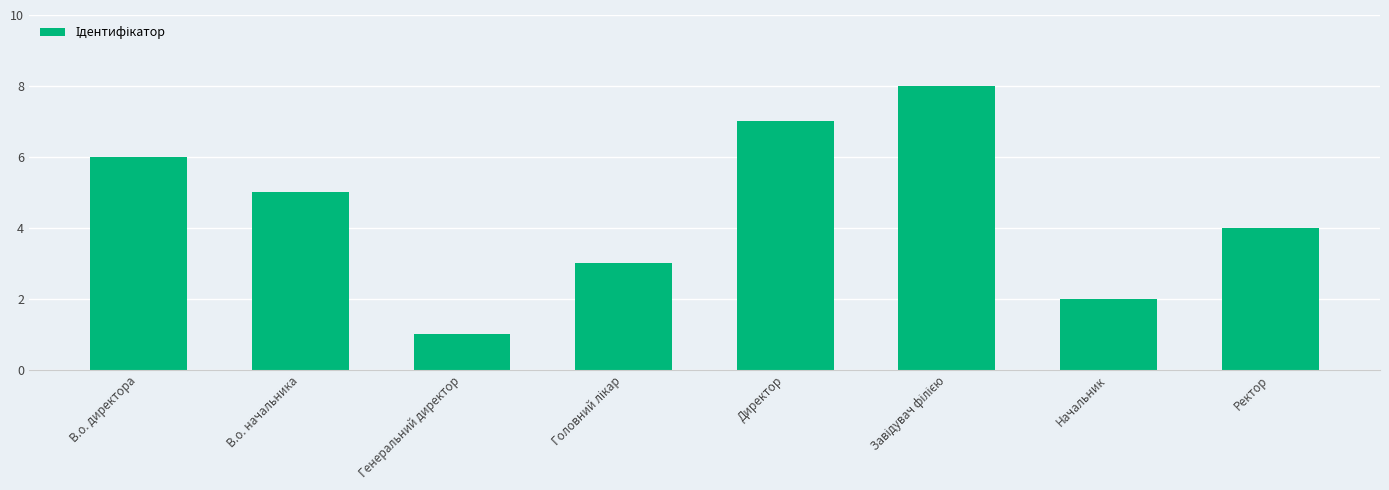

Read the value at Ректор.

4